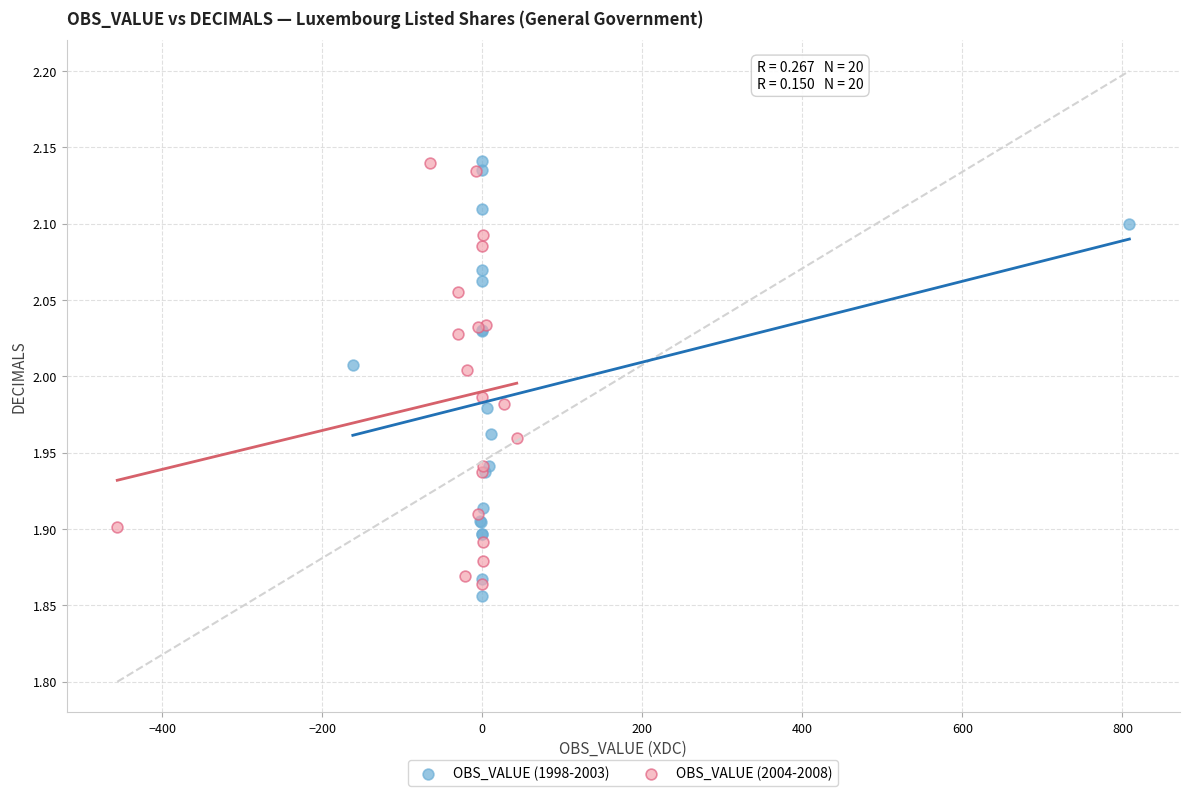

What are all the series names shown in the legend?

OBS_VALUE (1998-2003), OBS_VALUE (2004-2008)